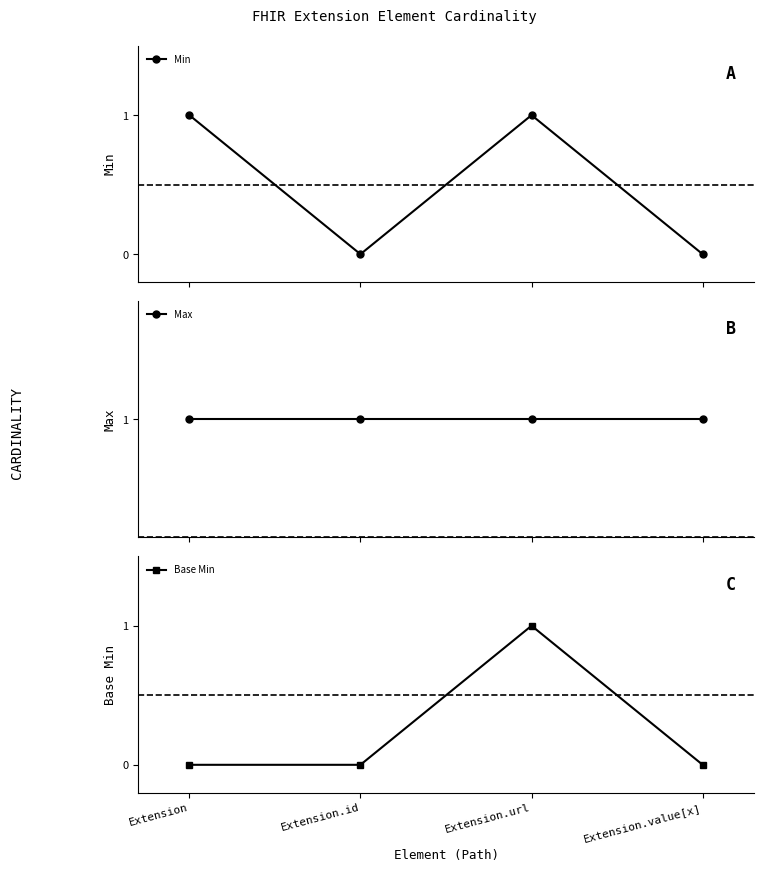

Reading right to left, what are all the values shown in this chart?

Min: 0	1	0	1
Max: 1	1	1	1
Base Min: 0	1	0	0